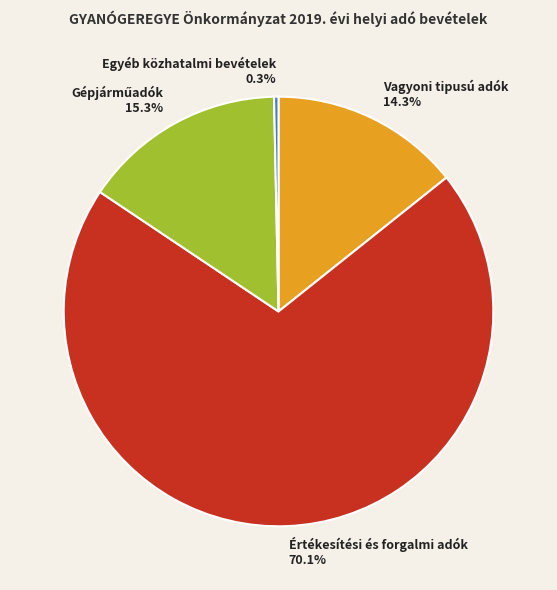

Which category has the biggest portion of the pie?

Értékesítési és forgalmi adók